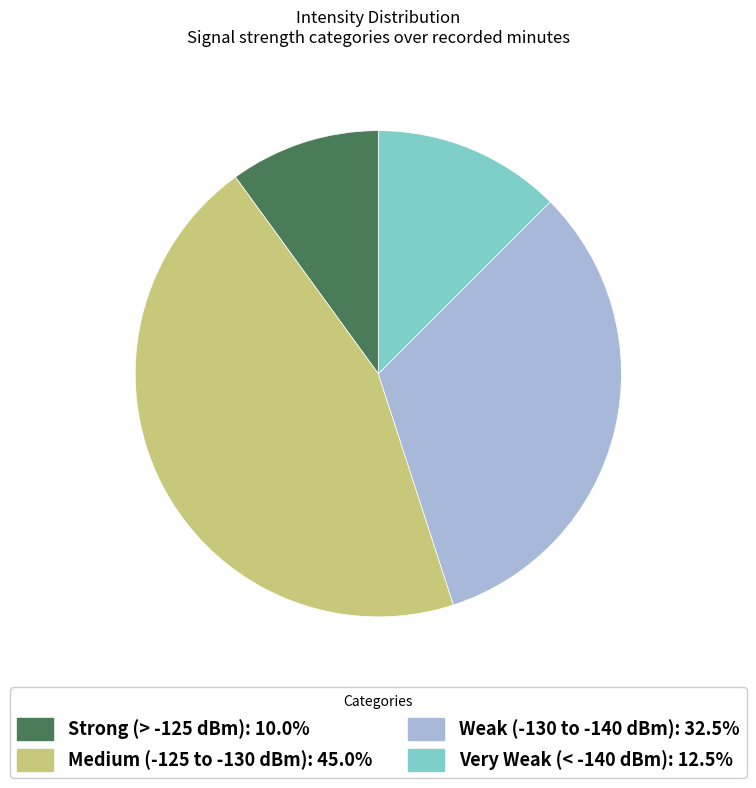

Does any single category account for the majority?

No